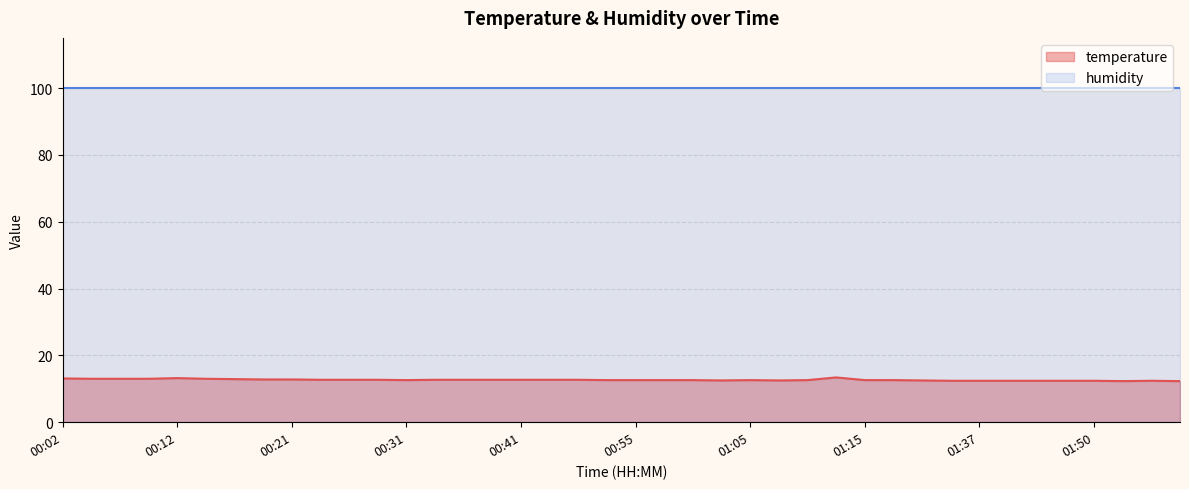

What is the change in value from 01:20 to 01:53?

-0.3